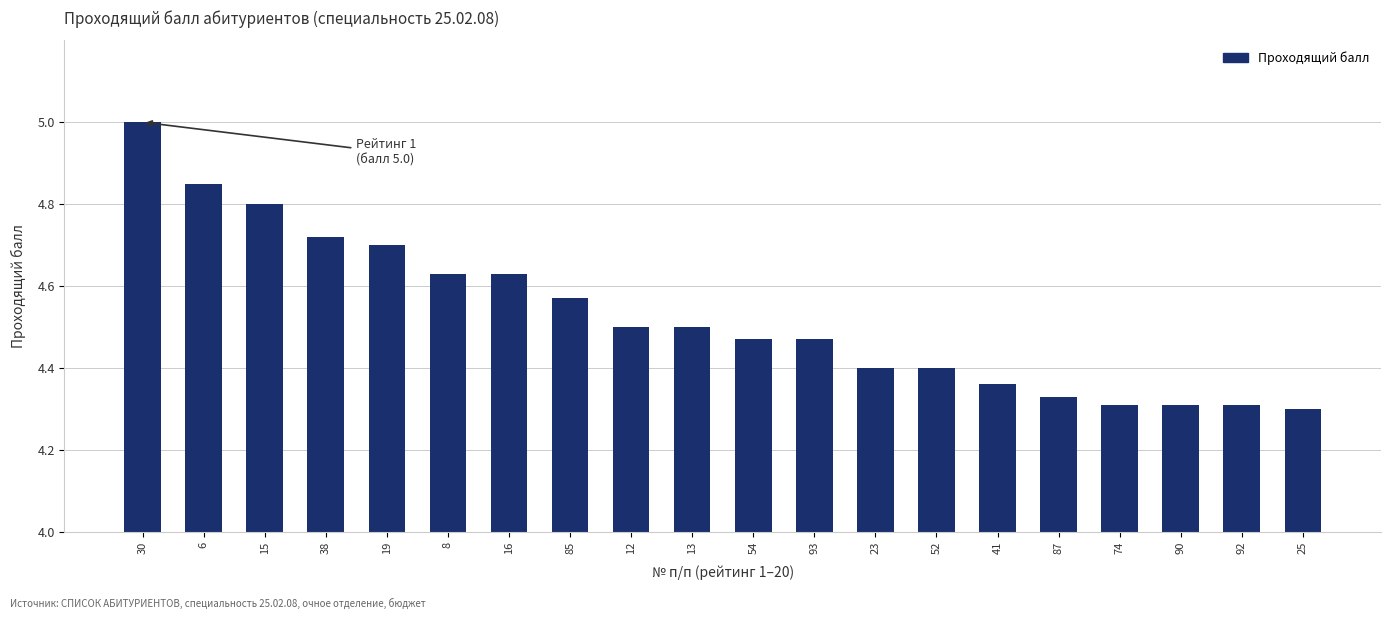

At which category does the chart reach its peak across all series?

30